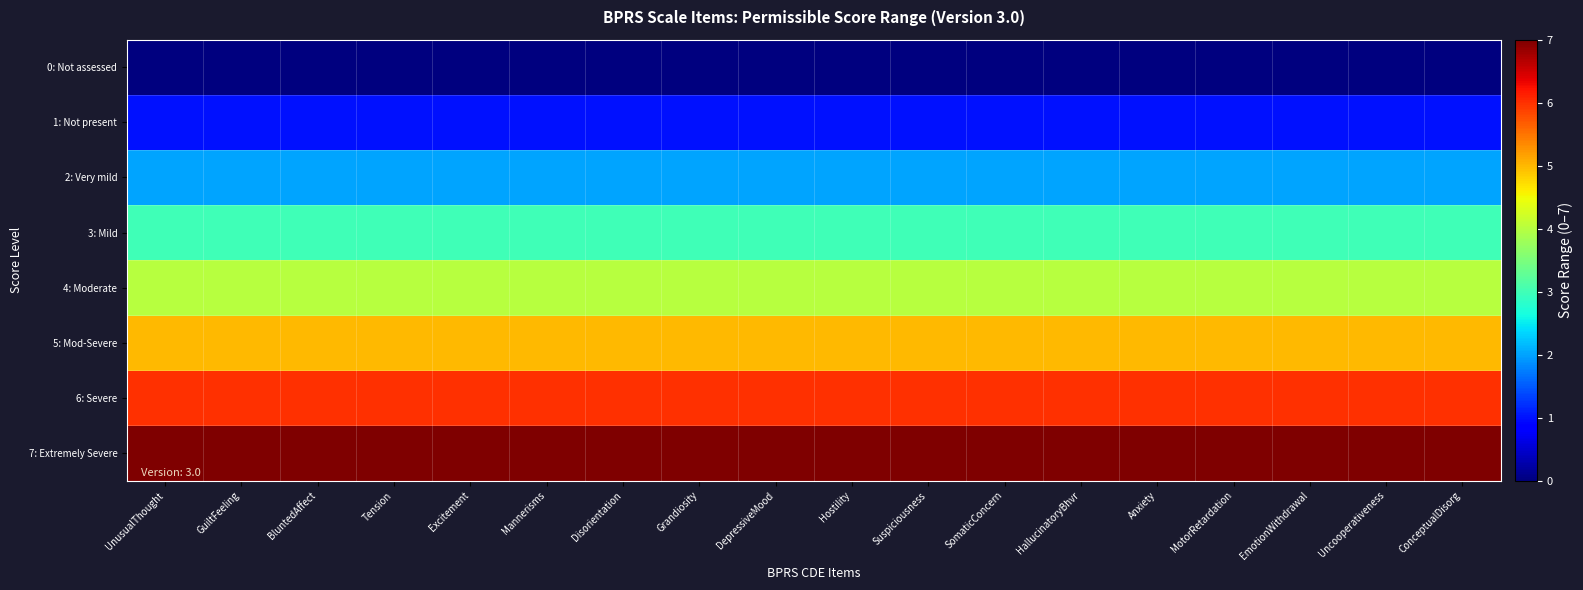

Rank the series by their maximum value, from lowest to highest.

0: Not assessed, 1: Not present, 2: Very mild, 3: Mild, 4: Moderate, 5: Mod-Severe, 6: Severe, 7: Extremely Severe